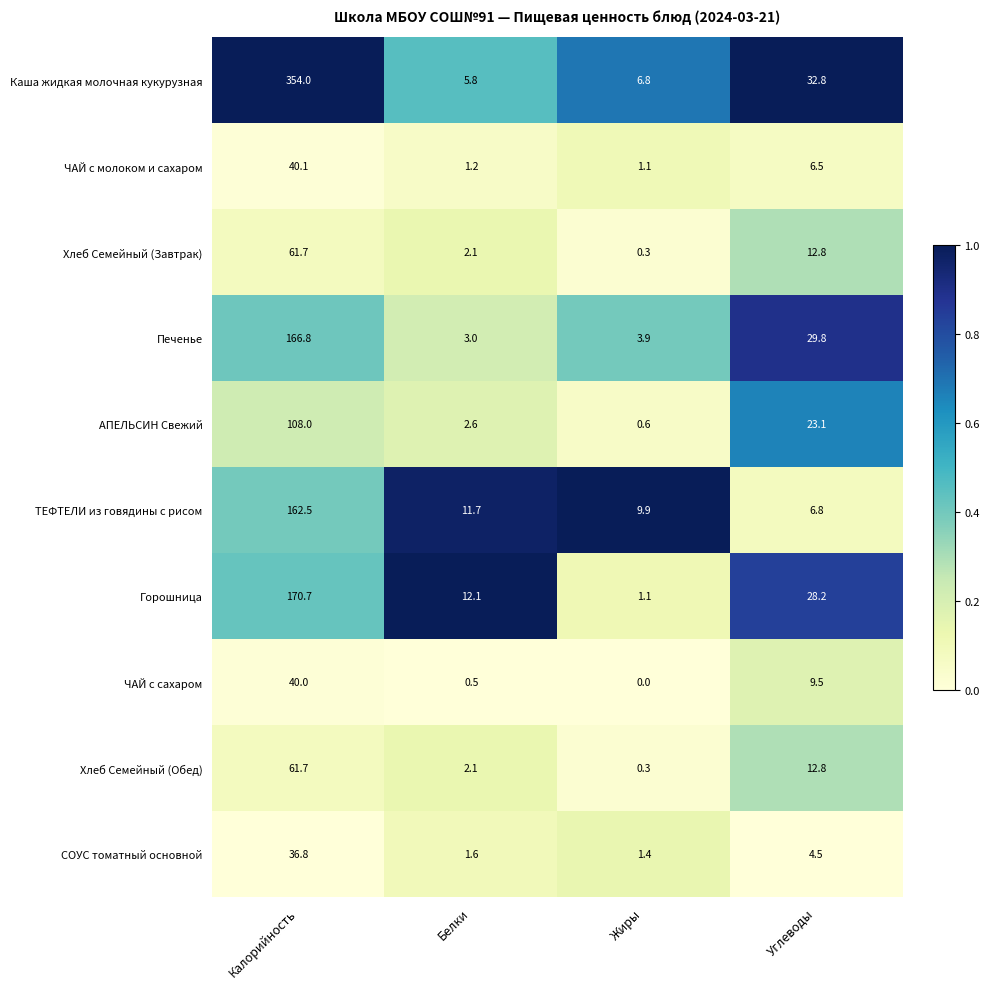

Which label corresponds to the smallest value in the chart?

Жиры